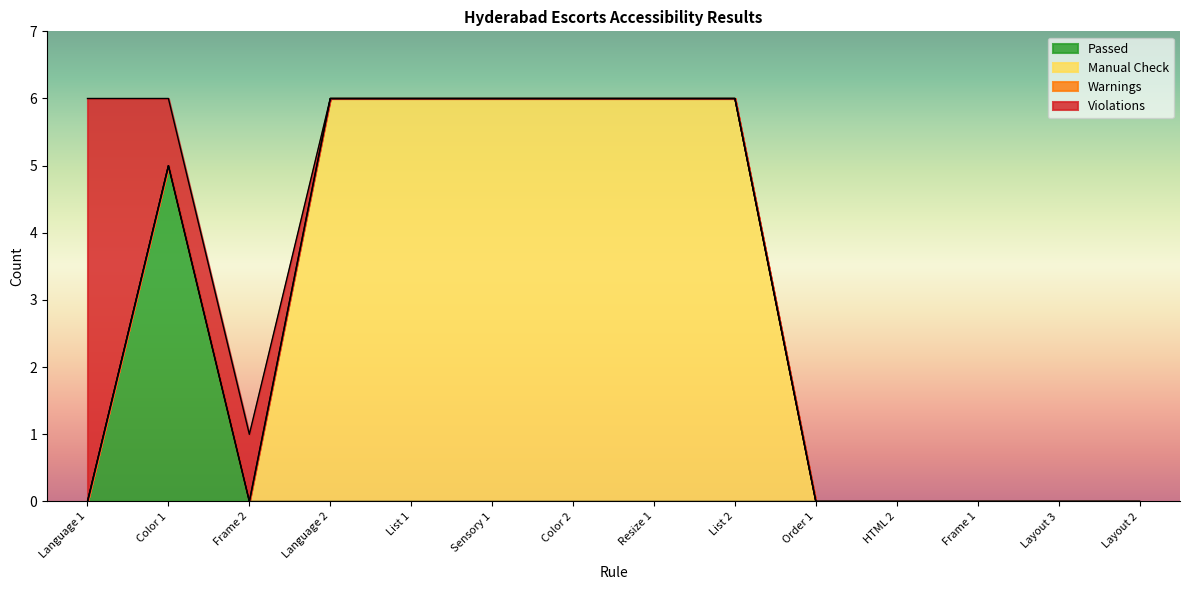

How many lines are shown in the chart?

4